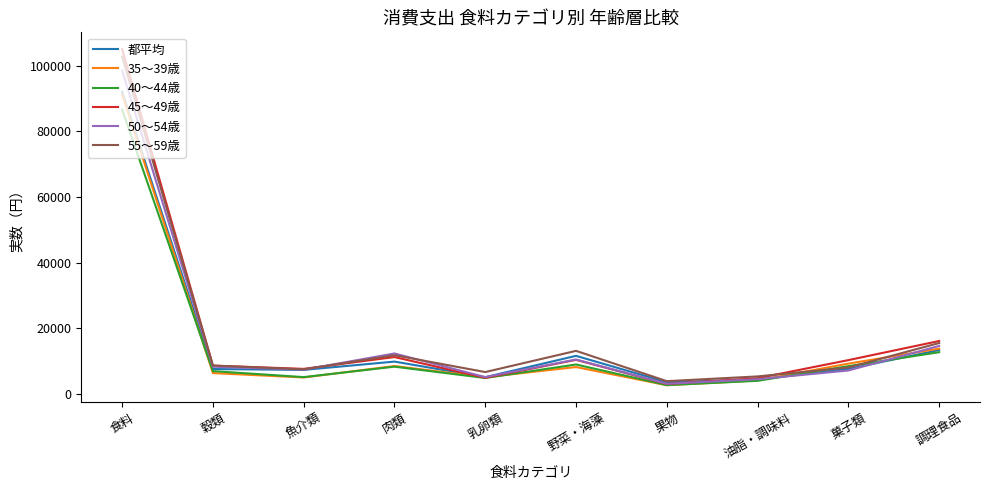

What is the total value across all series at 魚介類?

39480